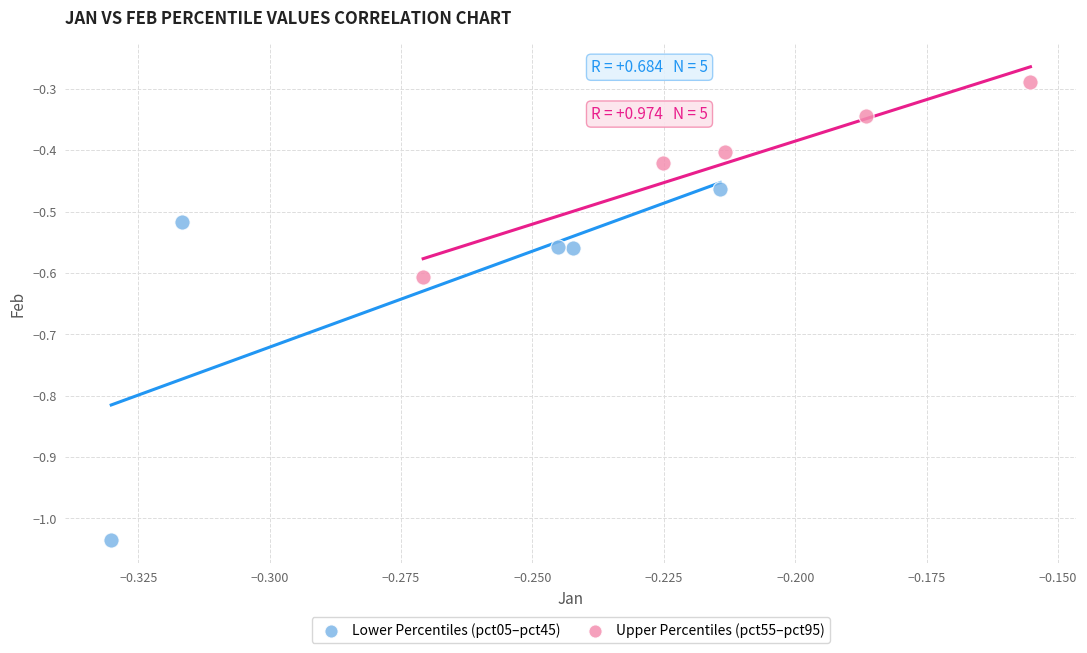

Which series has the largest Y range (max minus min)?

Lower Percentiles (pct05–pct45)